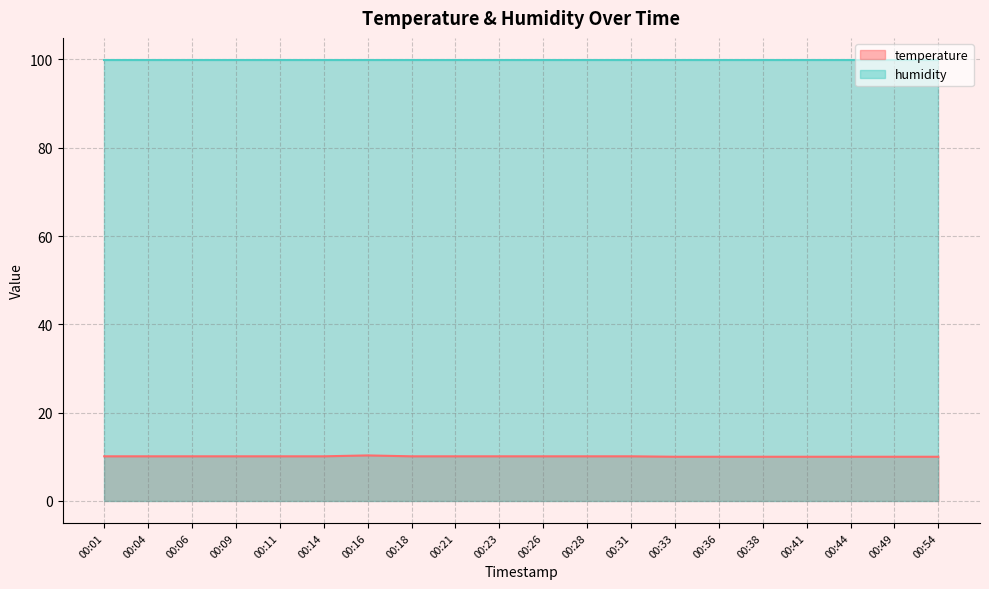

List the labels in order of value, largest first.

00:16, 00:01, 00:04, 00:06, 00:09, 00:11, 00:14, 00:18, 00:21, 00:23, 00:26, 00:28, 00:31, 00:33, 00:36, 00:38, 00:41, 00:44, 00:49, 00:54